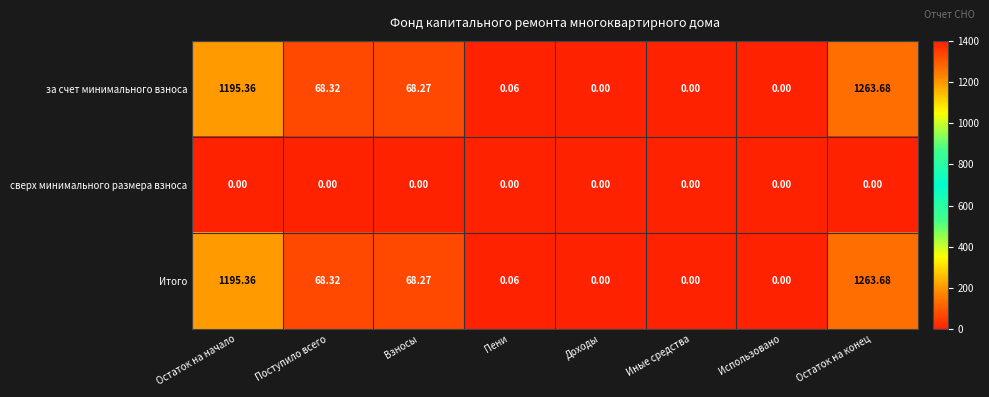

Count the number of categories in the chart.

8